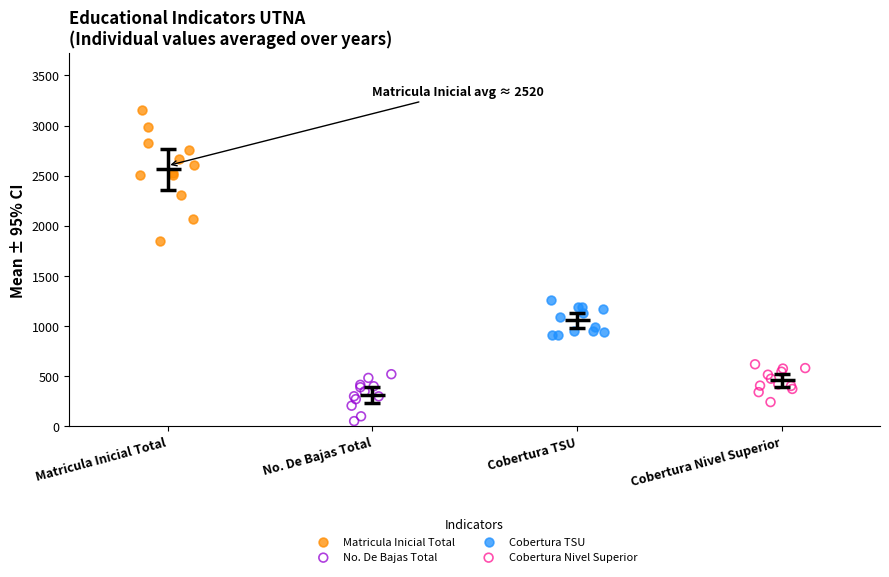

Which series reaches the maximum Y coordinate?

Matricula Inicial Total